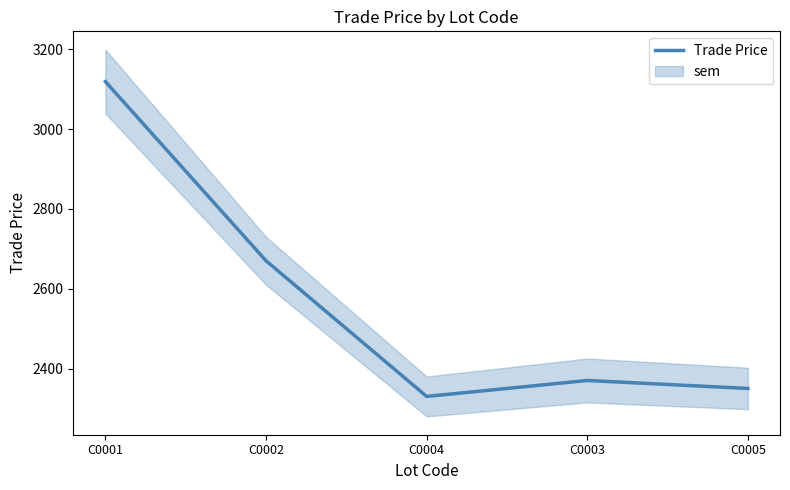

True or false: there are more than 0 points higher than both neighbors.

True